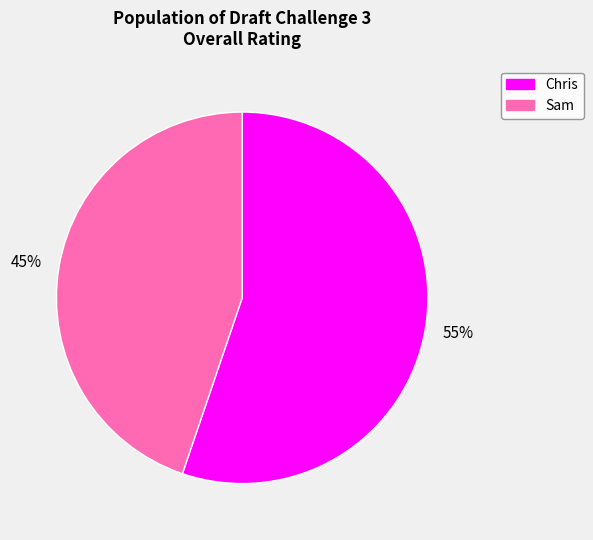

To the nearest percent, what is the average slice percentage?

50%